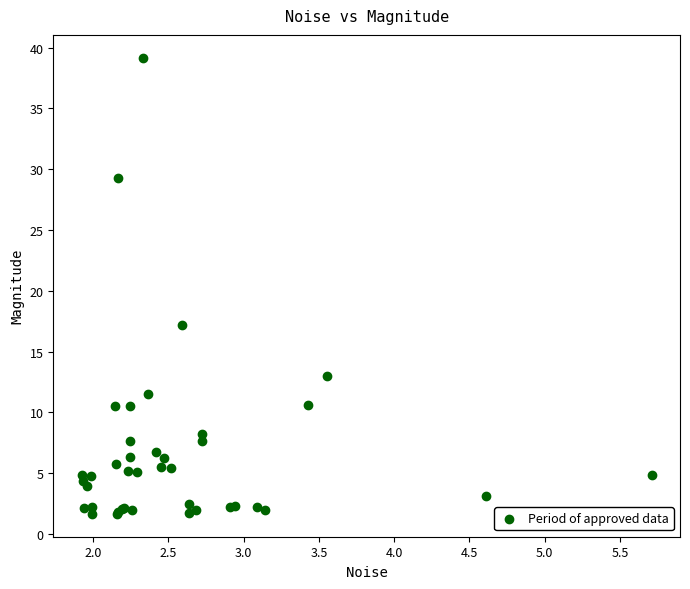

What Y value in the scatter plot is closest to 20?

17.2